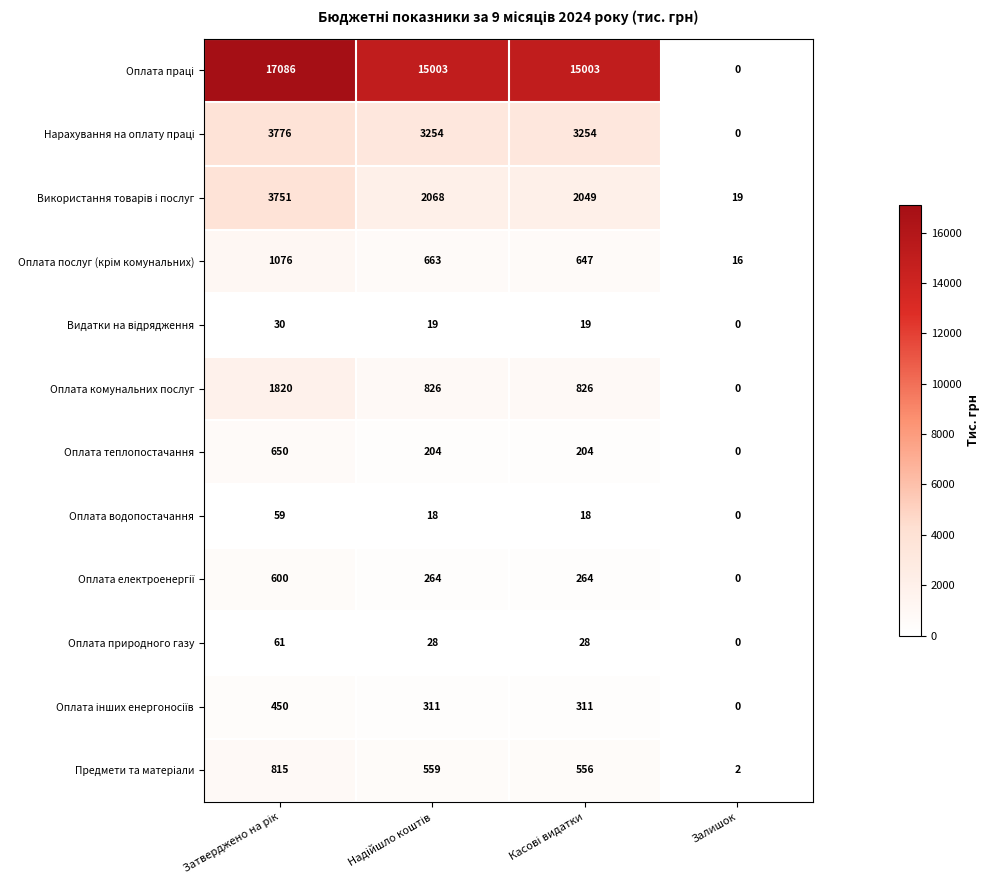

How many Оплата водопостачання values are between 18 and 59?

3